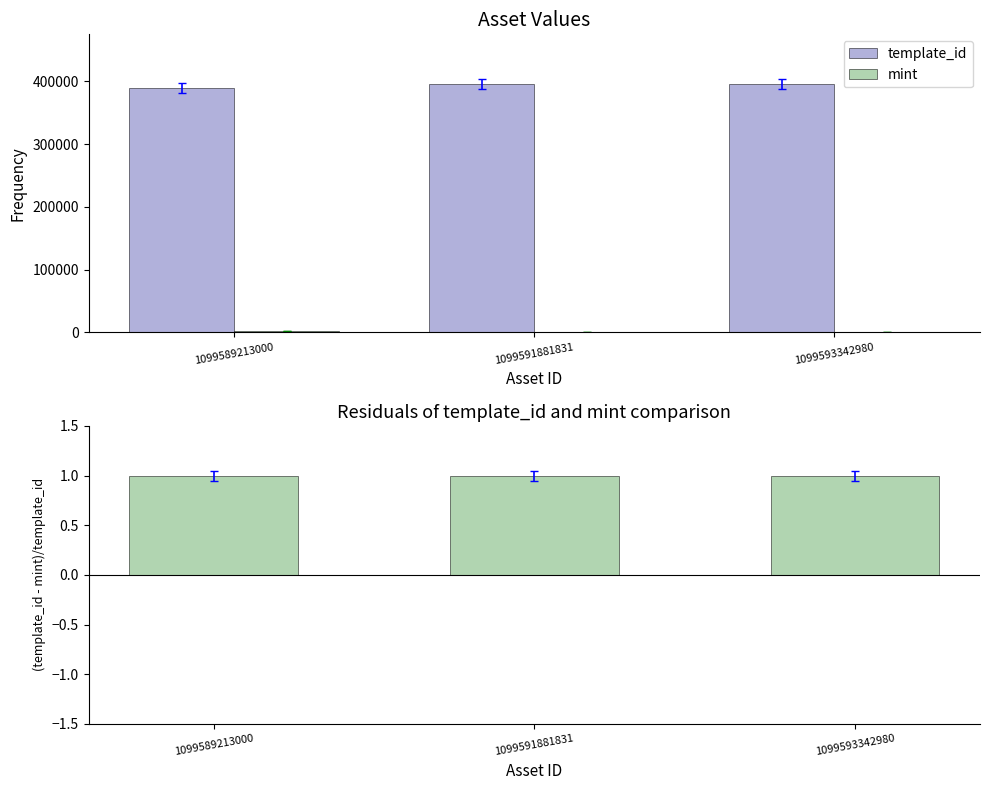

What is the value of the template_id bar at the 3rd from the left?

395580.0